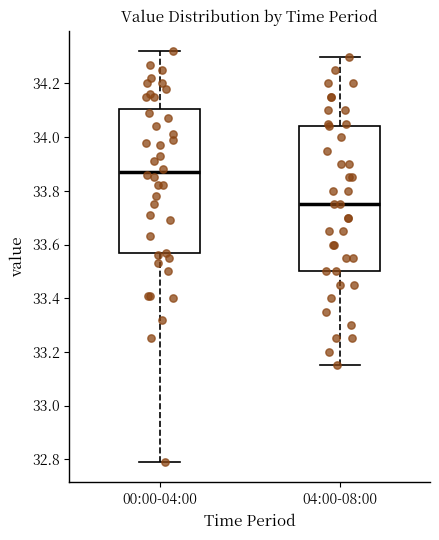

Reading left to right, transcribe this box plot: for each box, give where its median line is, the range the box spans, and where its two whiskers end, as read against the y-axis. The values are not printed on the chart, so give them approximately, as read against the axis.

00:00-04:00: median 33.88, box 33.56 to 34.10, whiskers 32.80 to 34.32
04:00-08:00: median 33.76, box 33.50 to 34.04, whiskers 33.16 to 34.30